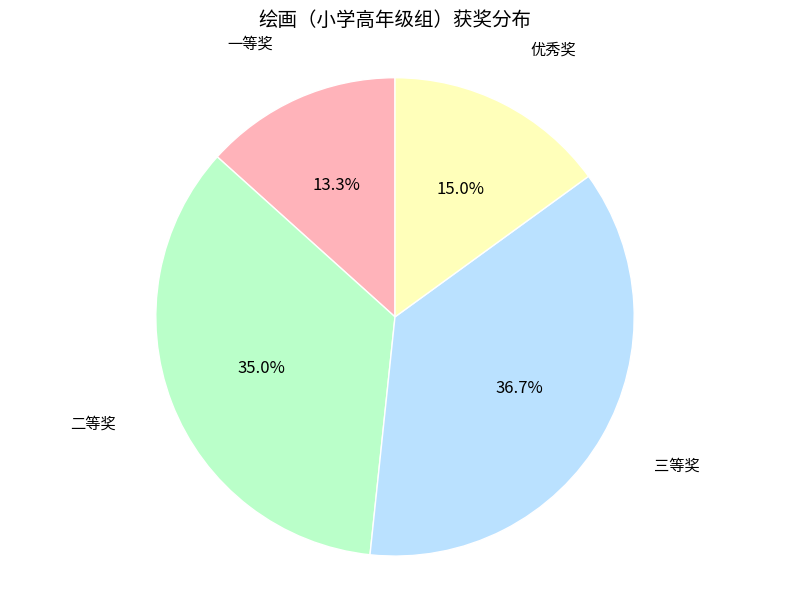

How many segments does this pie chart have?

4